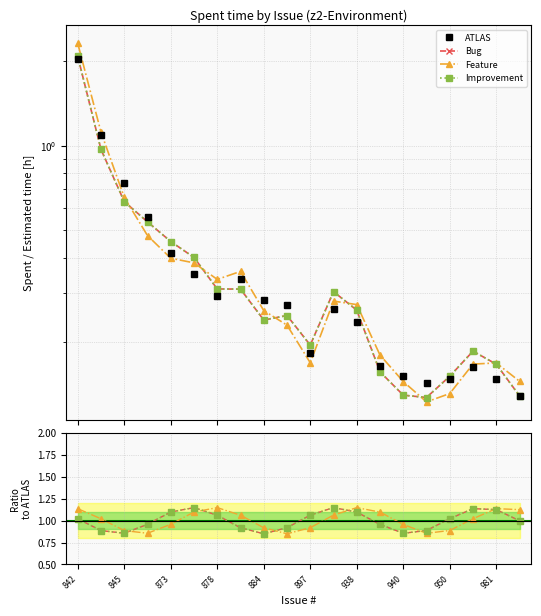

Read the ATLAS value at 981.

0.3